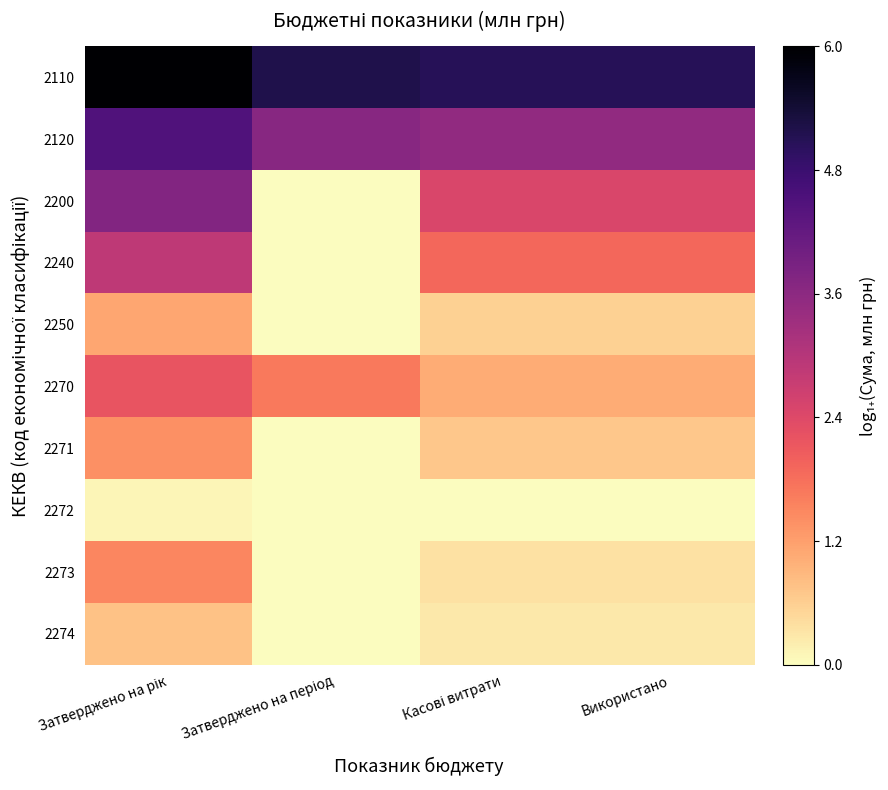

Rank the series at Касові витрати from highest to lowest value.

2110, 2120, 2200, 2240, 2270, 2271, 2250, 2273, 2274, 2272